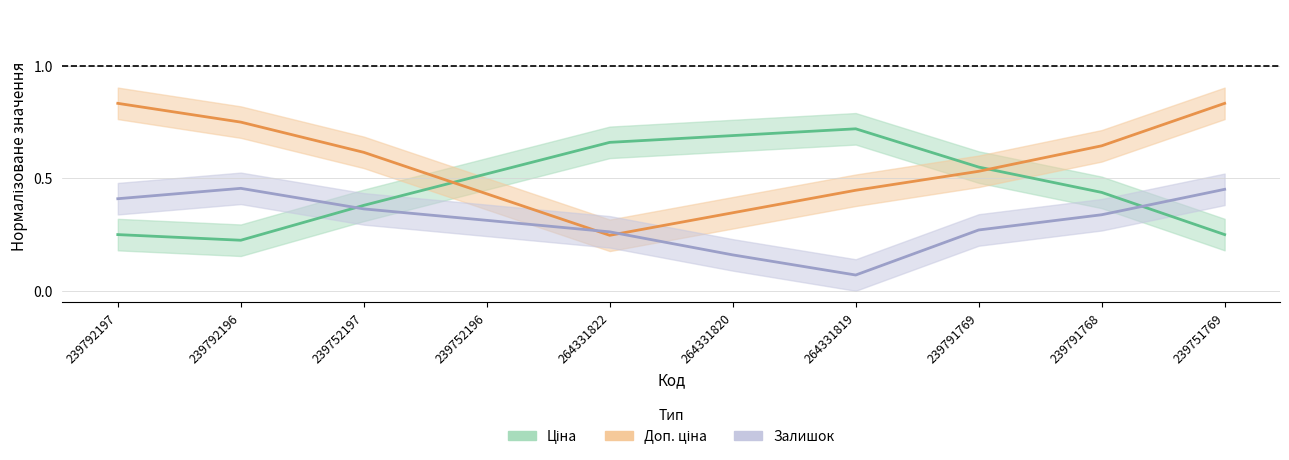

Reading left to right, list all the values displayed in this chart.

Ціна: 0.3	0.2	0.4	0.5	0.7	0.7	0.7	0.6	0.4	0.3
Доп. ціна: 0.8	0.8	0.6	0.4	0.2	0.3	0.4	0.5	0.6	0.8
Залишок: 0.4	0.5	0.4	0.3	0.3	0.2	0.1	0.3	0.3	0.5